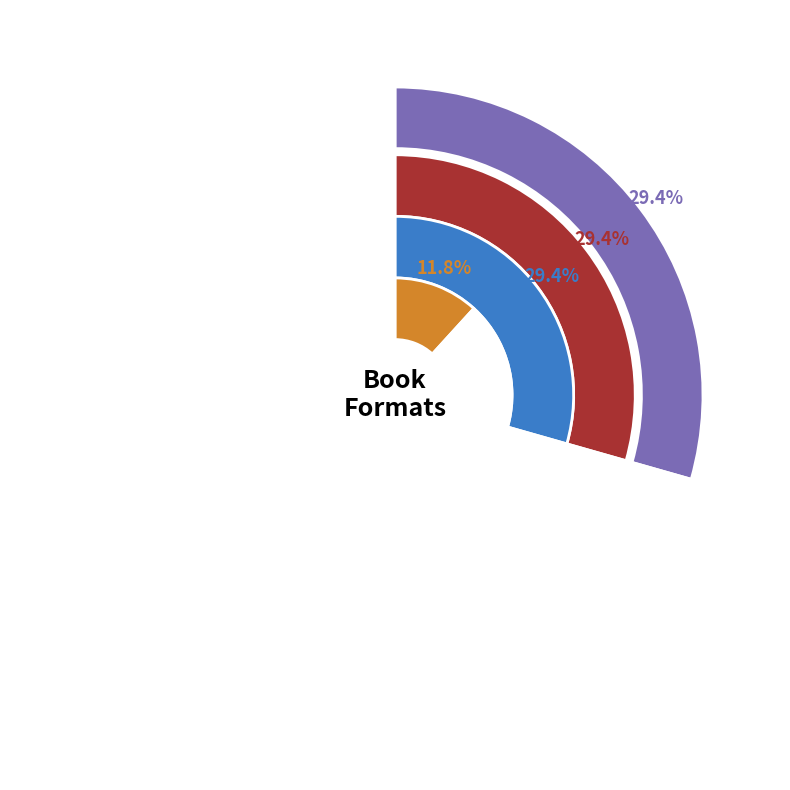

Rank the categories by value from highest to lowest.

Trade Paperback, Hardcover, eBook, Audio Download